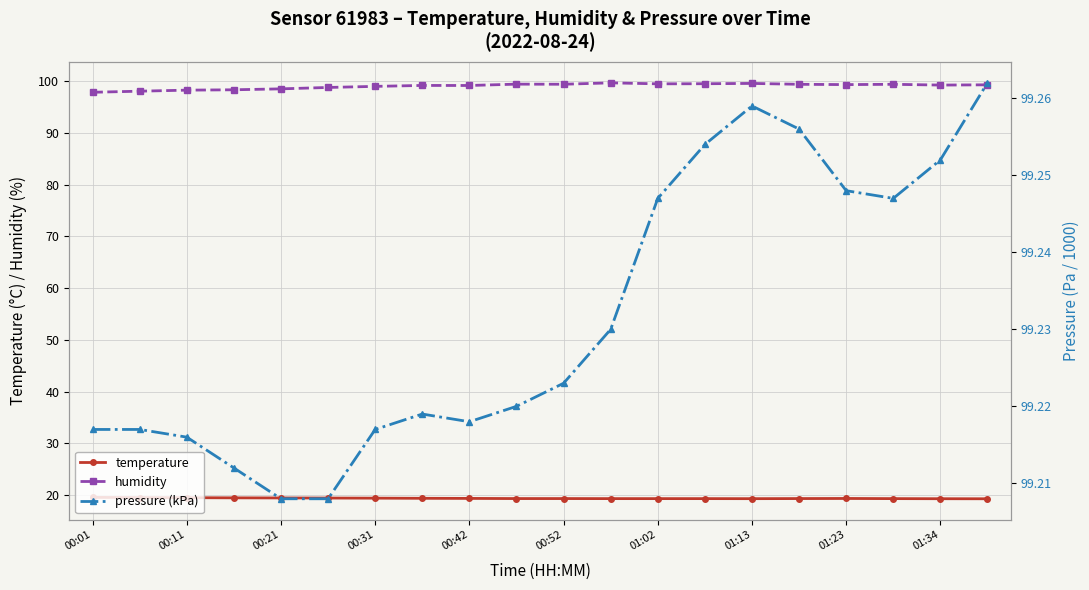

What is the total value across all series at 11?

218.2